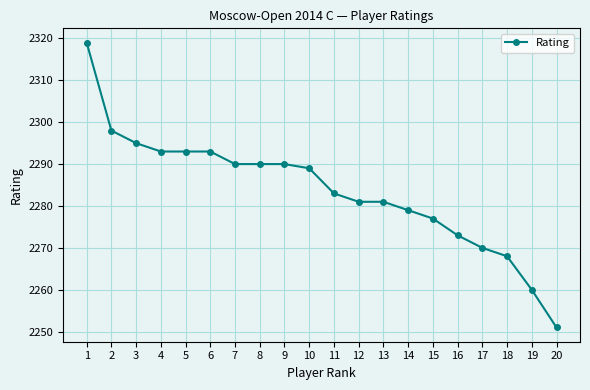

Does the chart display data point markers on the line(s)?

Yes